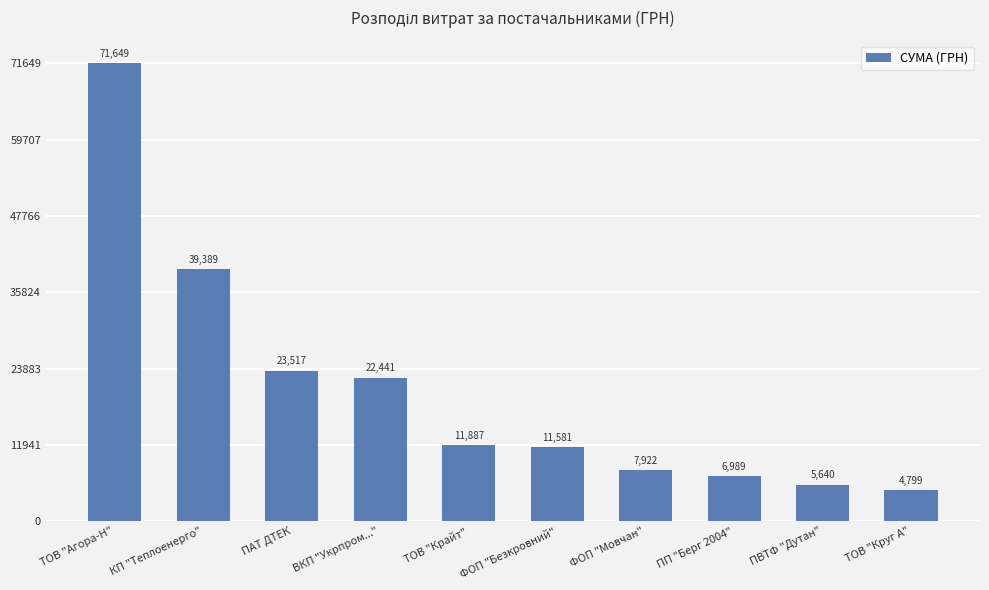

At which label is the value closest to 38223?

КП "Теплоенерго"